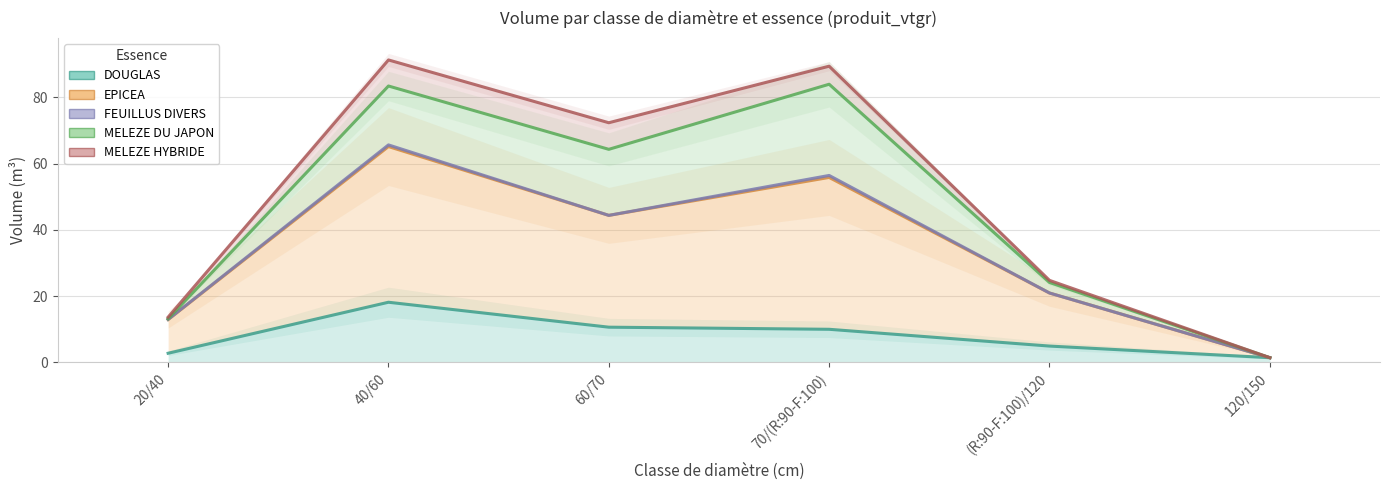

True or false: FEUILLUS DIVERS and MELEZE HYBRIDE intersect in this chart.

False